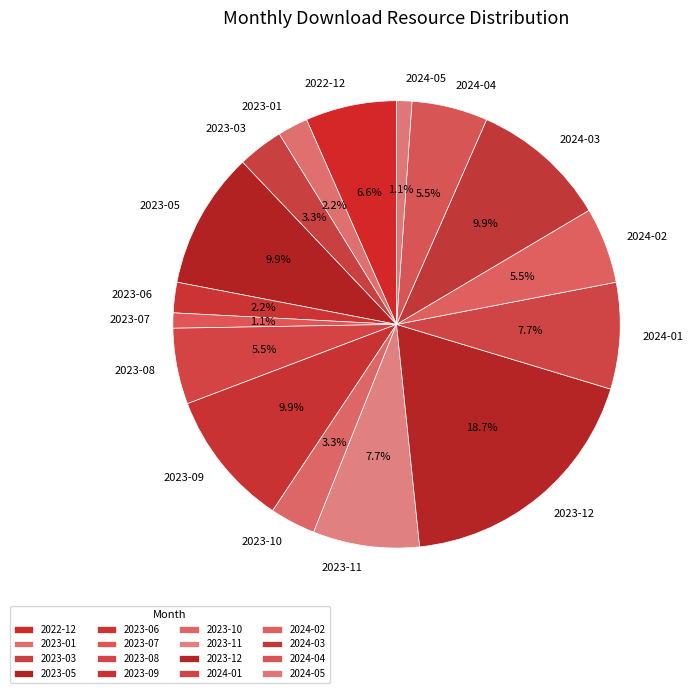

To the nearest percent, what is the combined percentage of 2023-03 and 2023-11?

11%